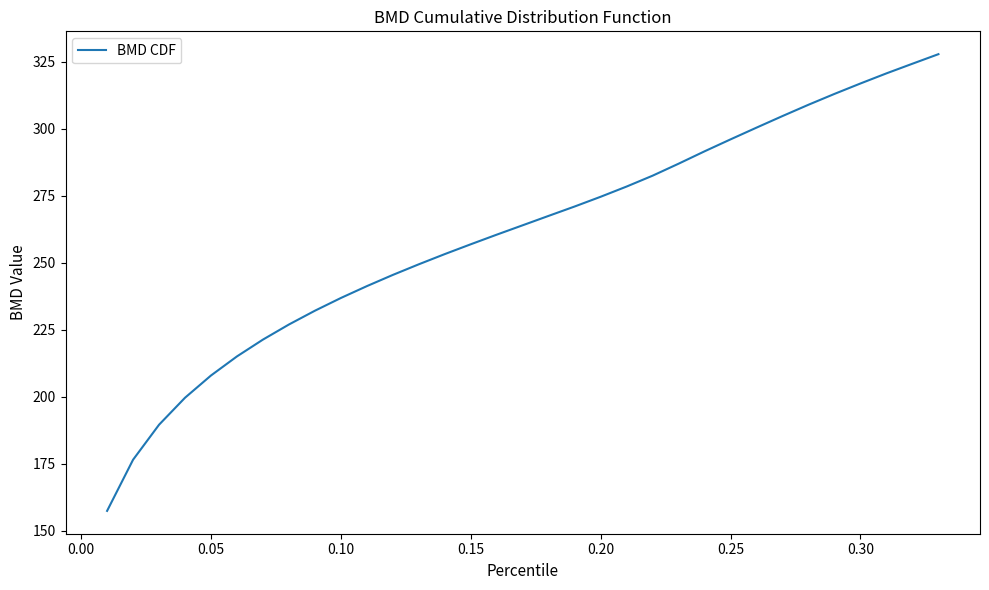

What is the difference between the maximum and minimum values?

170.3